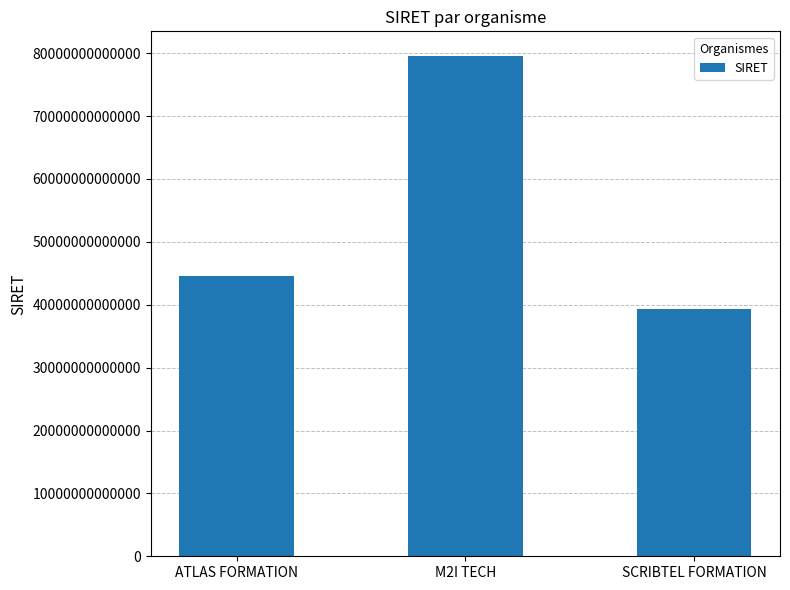

How many values are between 39336786700024 and 79504509500010?

3